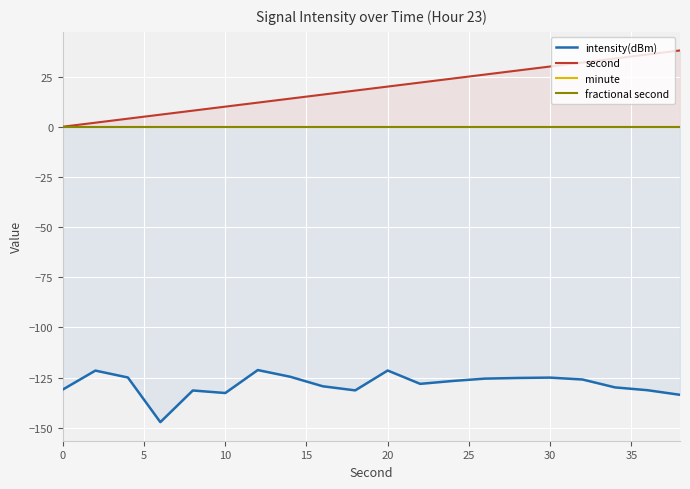

True or false: intensity(dBm) and second intersect in this chart.

False